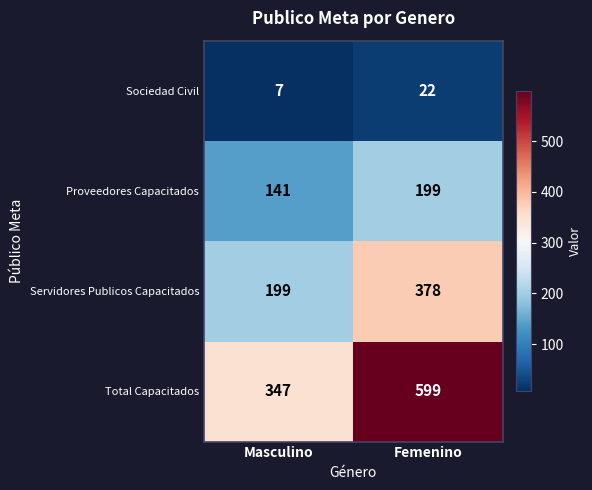

Where is Total Capacitados nearest to the value 473?

Masculino